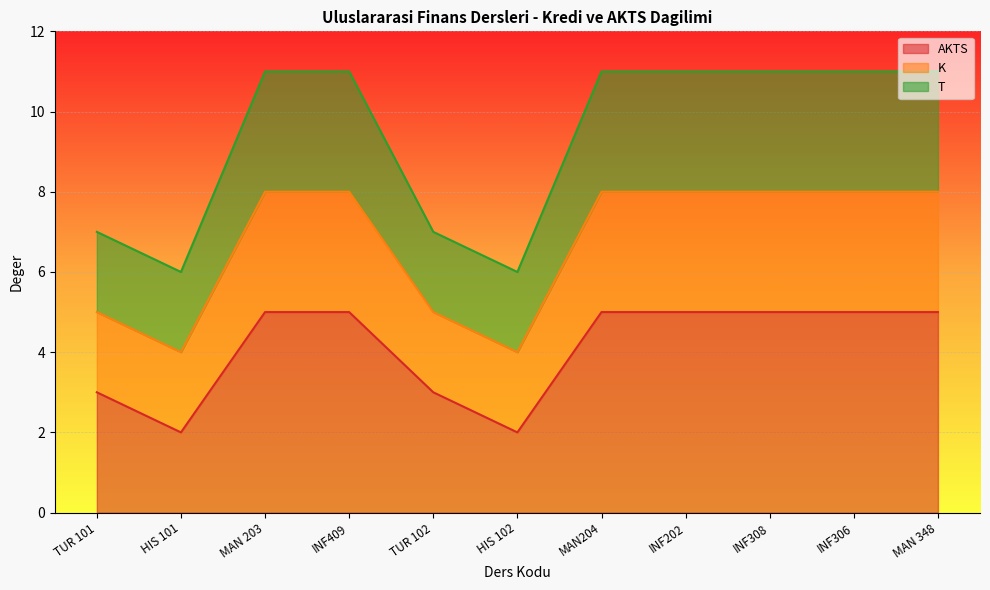

At which label does AKTS reach its minimum?

HIS 101